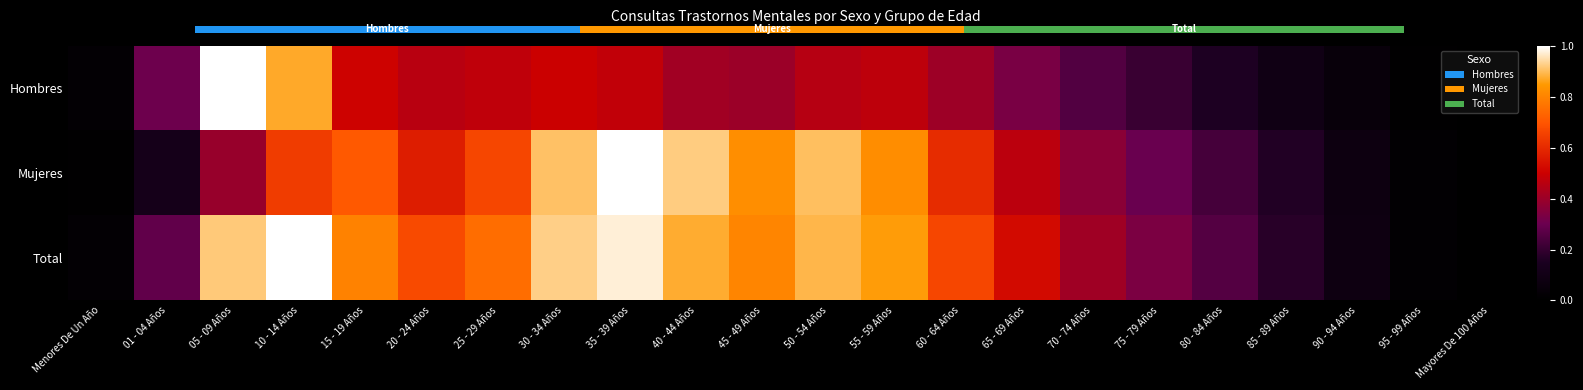

How many series are shown in this chart?

3